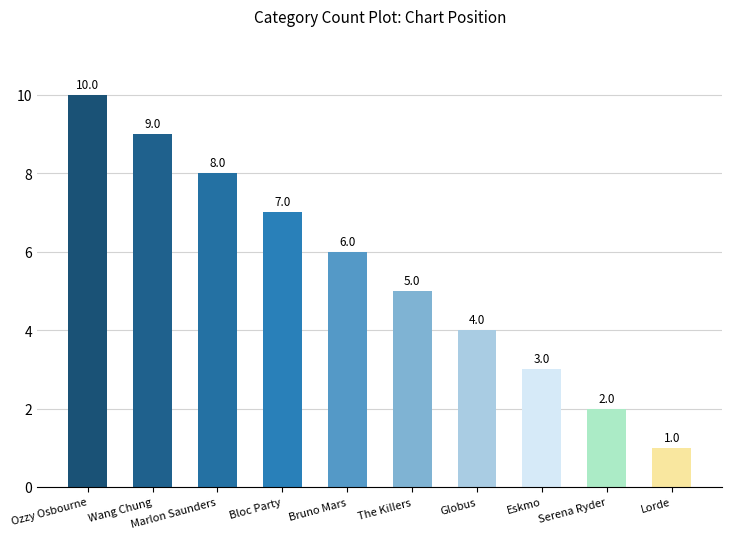

How many values are between 3 and 8?

6